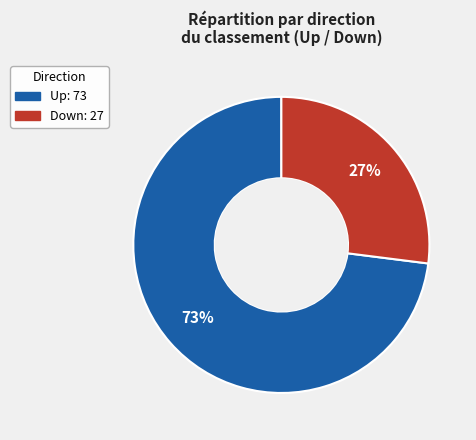

Is there any slice that represents more than half of the pie?

Yes